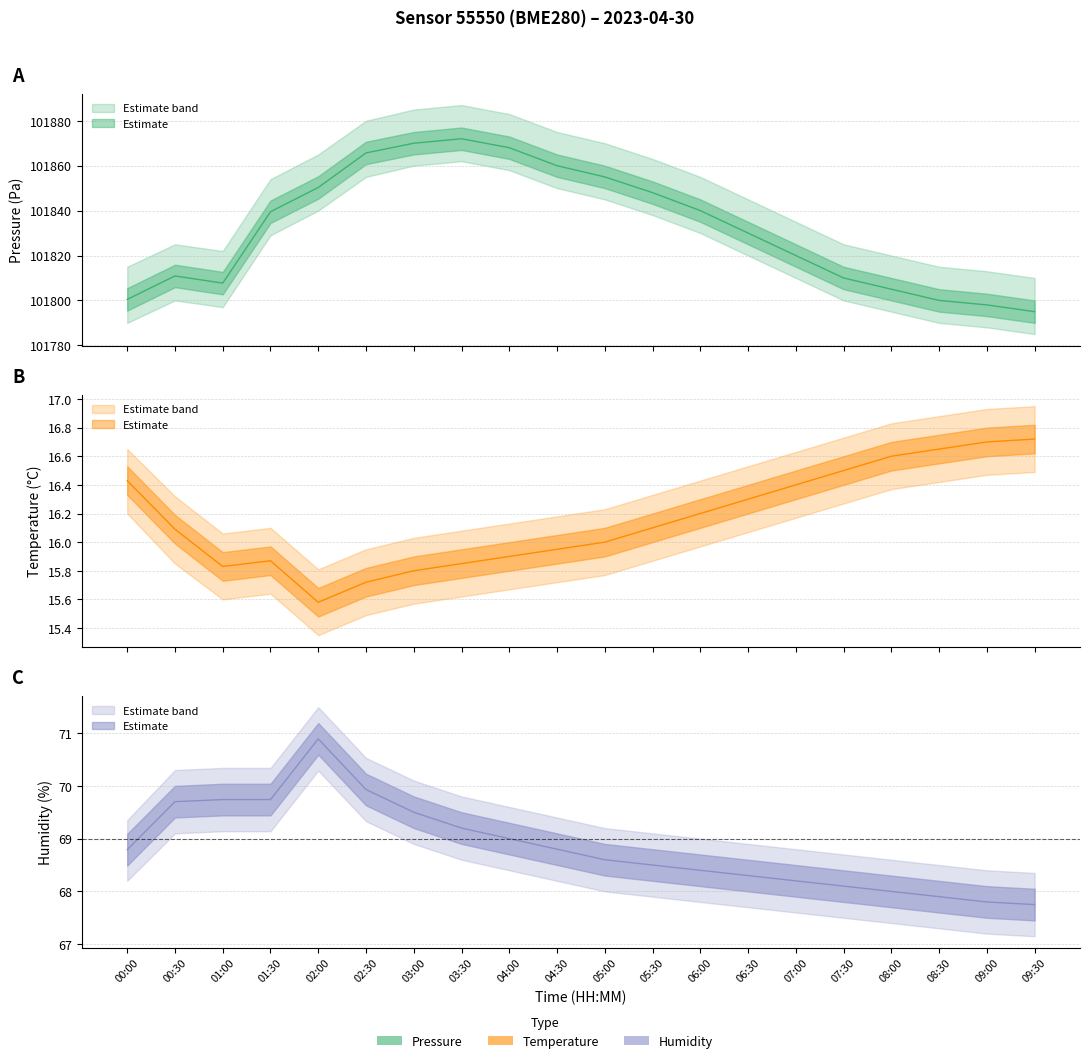

Between 07:00 and 04:30, which is larger?

04:30